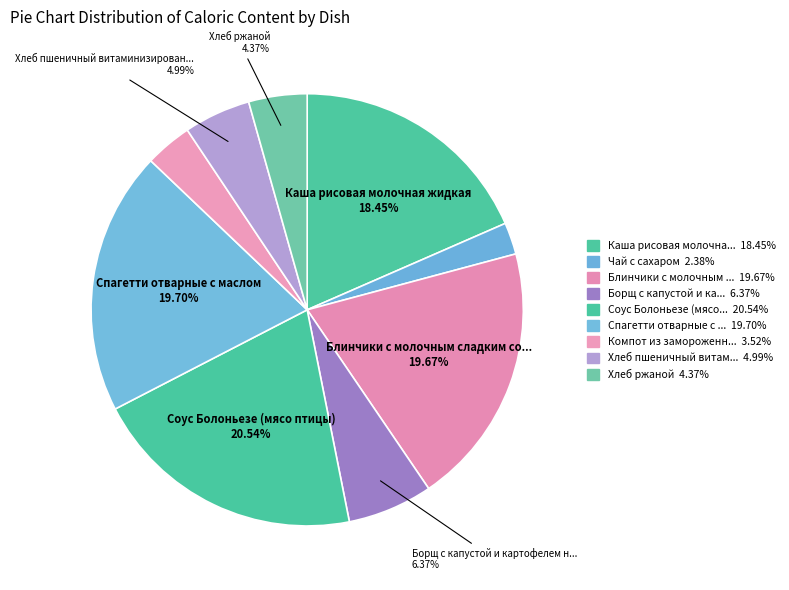

Is there a majority slice in this chart?

No